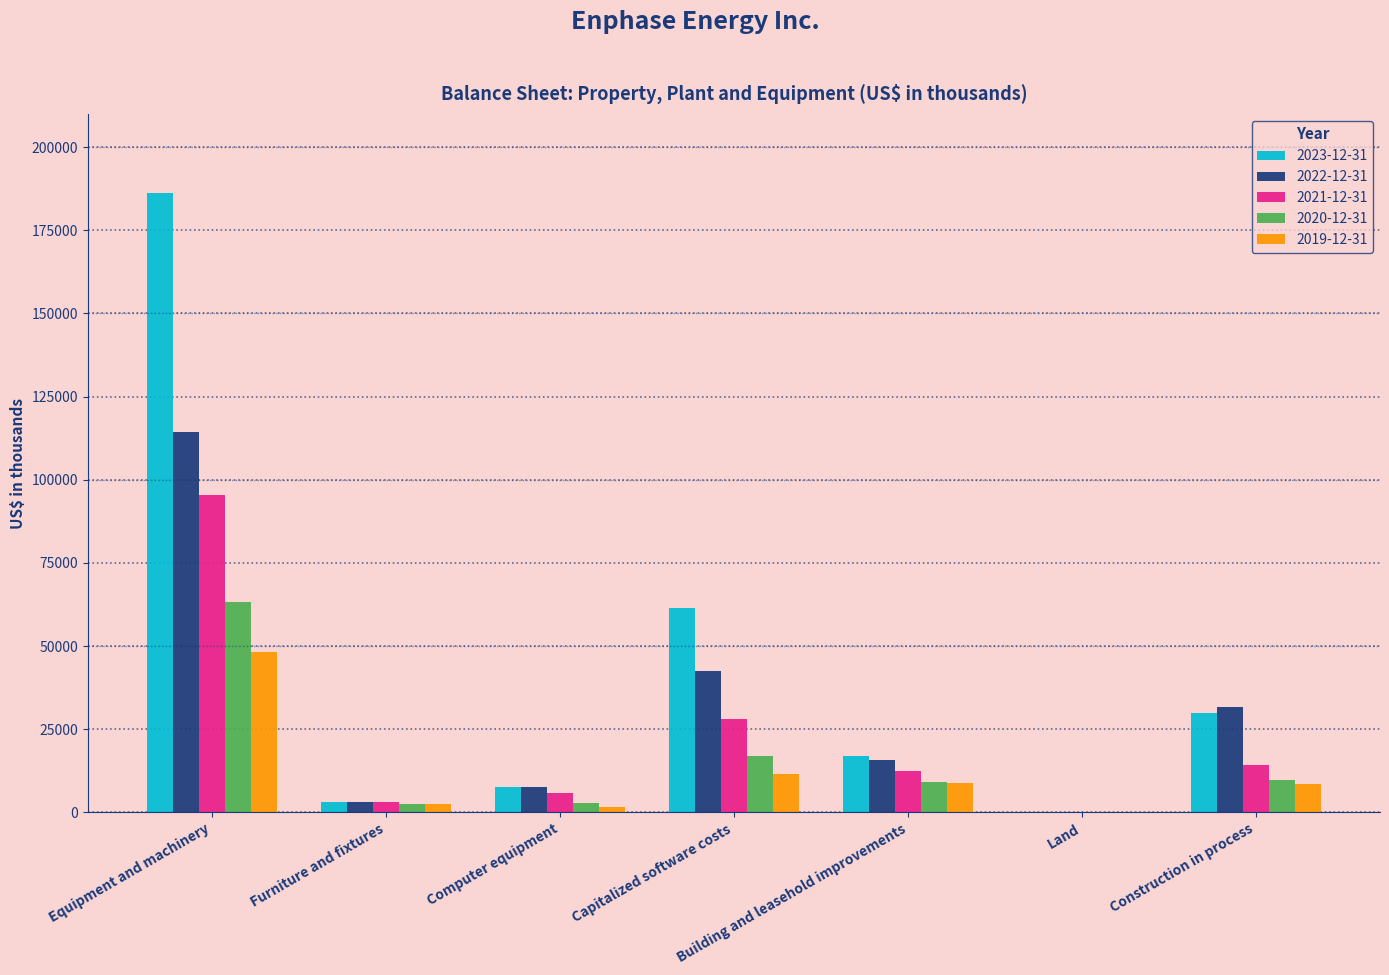

What is the sum of the 2022-12-31 values at Furniture and fixtures and Equipment and machinery?

117541